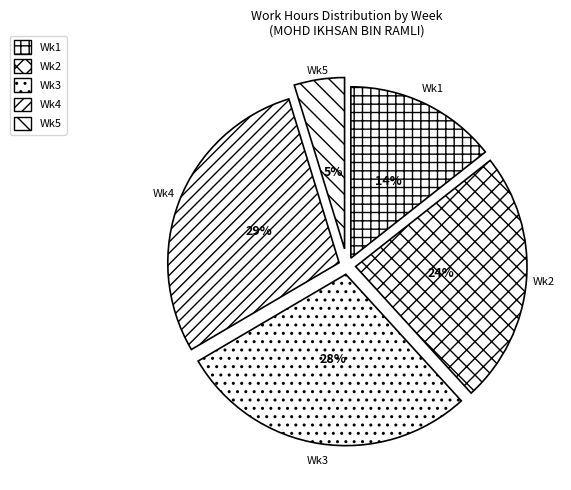

Is there any slice that represents more than half of the pie?

No